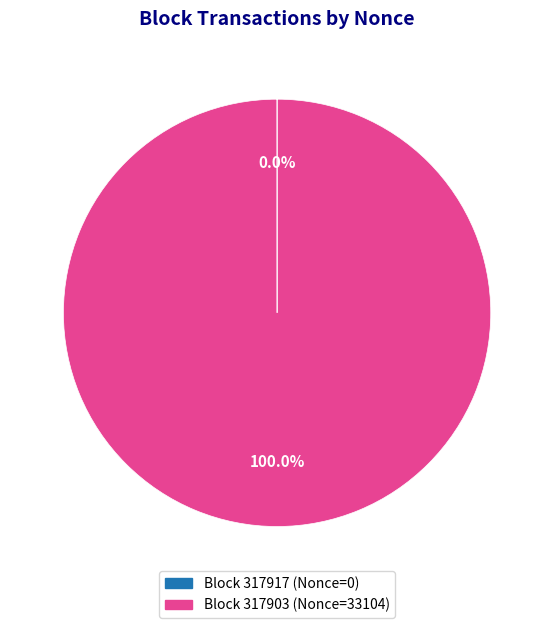

What is the largest slice in the pie chart?

Block 317903 (Nonce=33104)